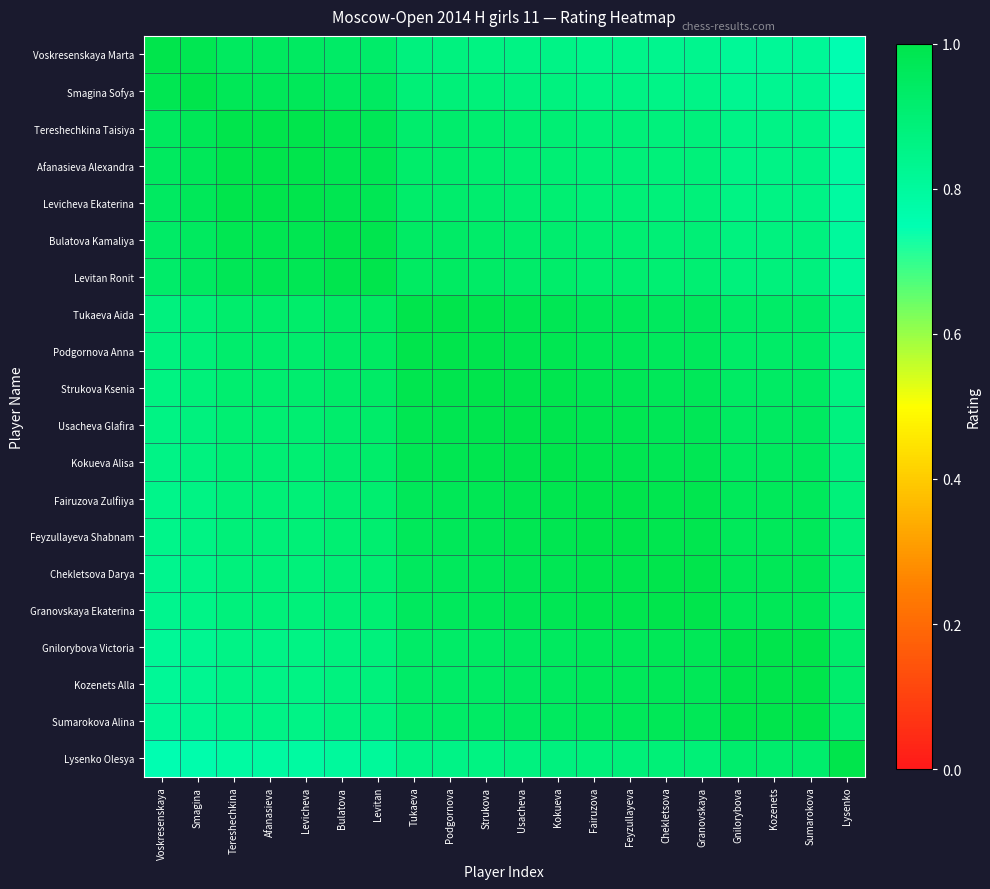

What is the difference between the highest and lowest values at Tereshechkina?

0.2